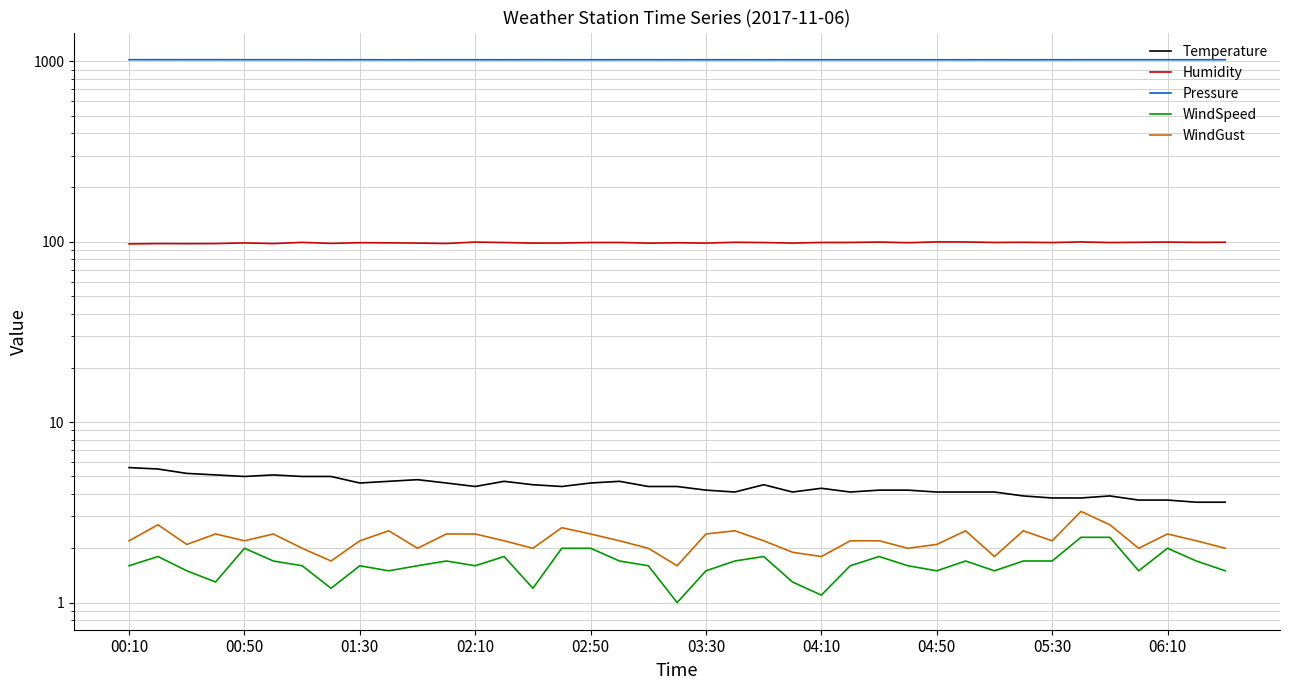

What is the difference between the Humidity values at 15 and 02:50?

0.1